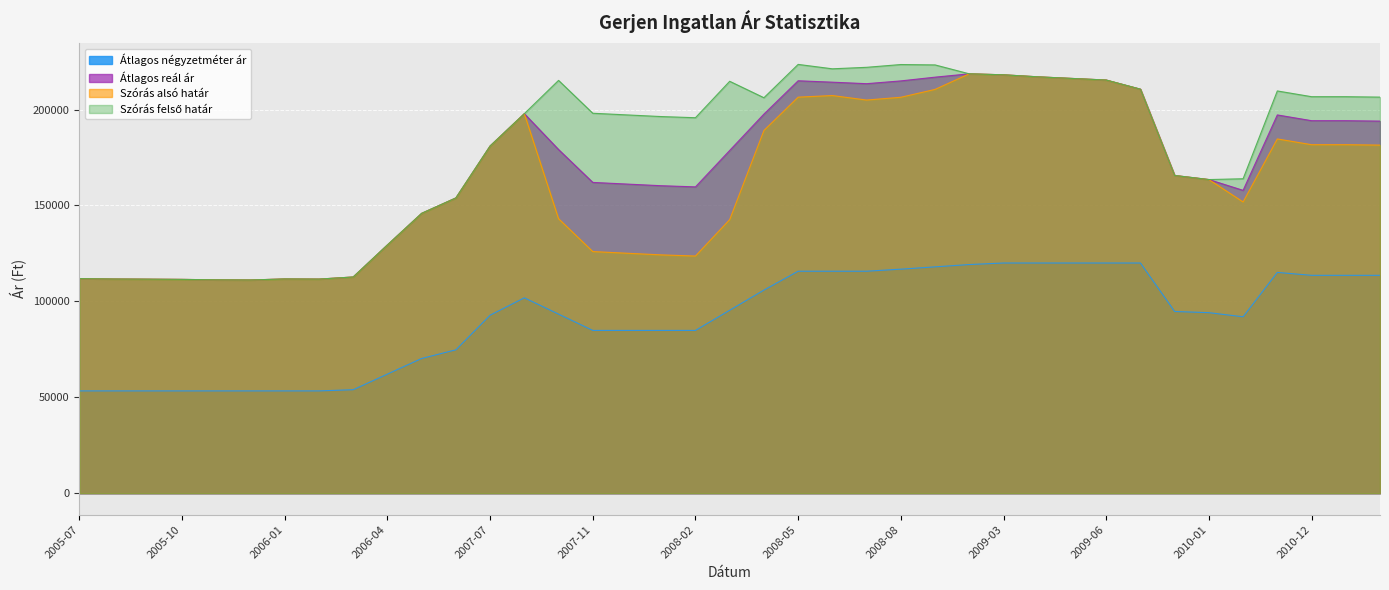

Rank the series by their maximum value, from lowest to highest.

Átlagos négyzetméter ár, Szórás alsó határ, Átlagos reál ár, Szórás felső határ